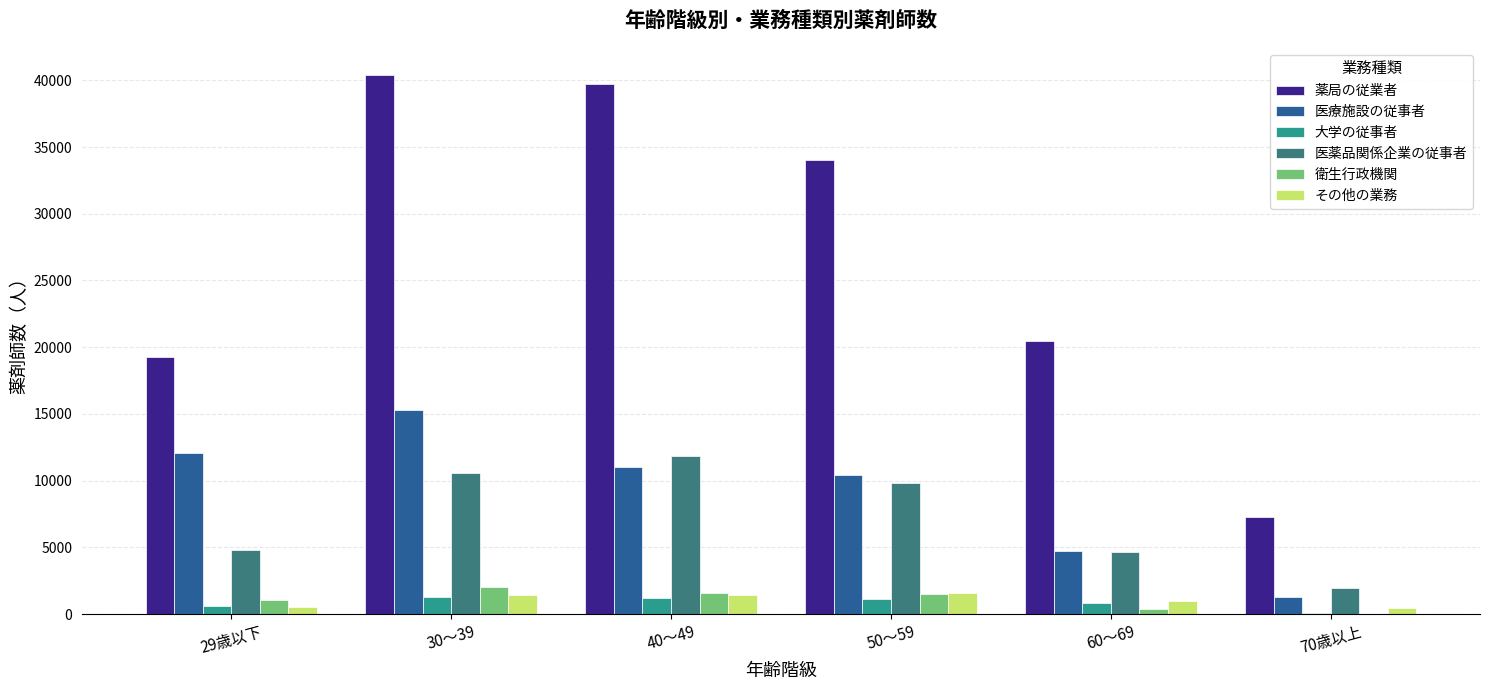

Is the value of 医薬品関係企業の従事者 at 29歳以下 greater than the value of その他の業務 at 70歳以上?

Yes